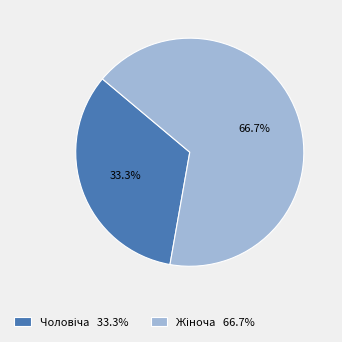

Is there a majority slice in this chart?

Yes